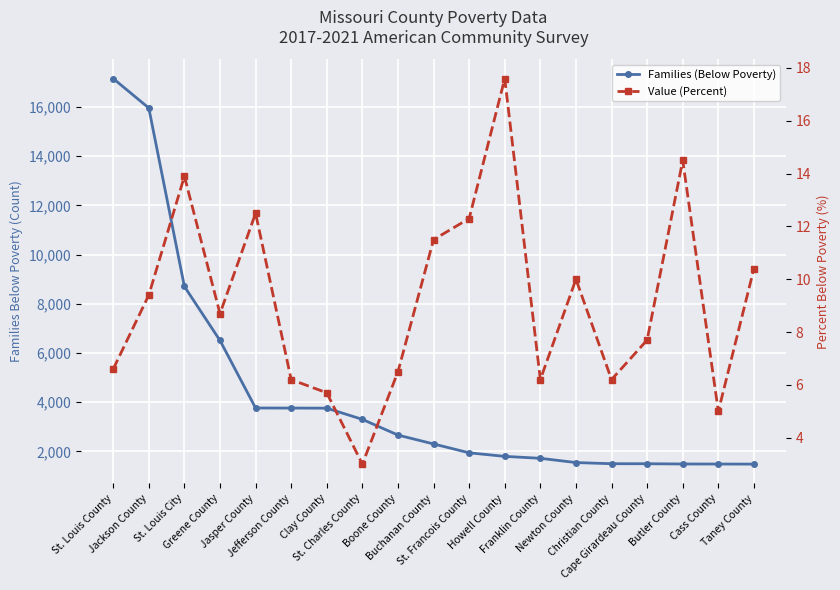

Reading right to left, transcribe all the data shown in this chart.

Families (Below Poverty): 1481.0	1484.0	1486.0	1496.0	1497.0	1544.0	1717.0	1796.0	1940.0	2301.0	2662.0	3300.0	3756.0	3760.0	3763.0	6509.0	8706.0	15964.0	17162.0
Value (Percent): 10.4	5.0	14.5	7.7	6.2	10.0	6.2	17.6	12.3	11.5	6.5	3.0	5.7	6.2	12.5	8.7	13.9	9.4	6.6